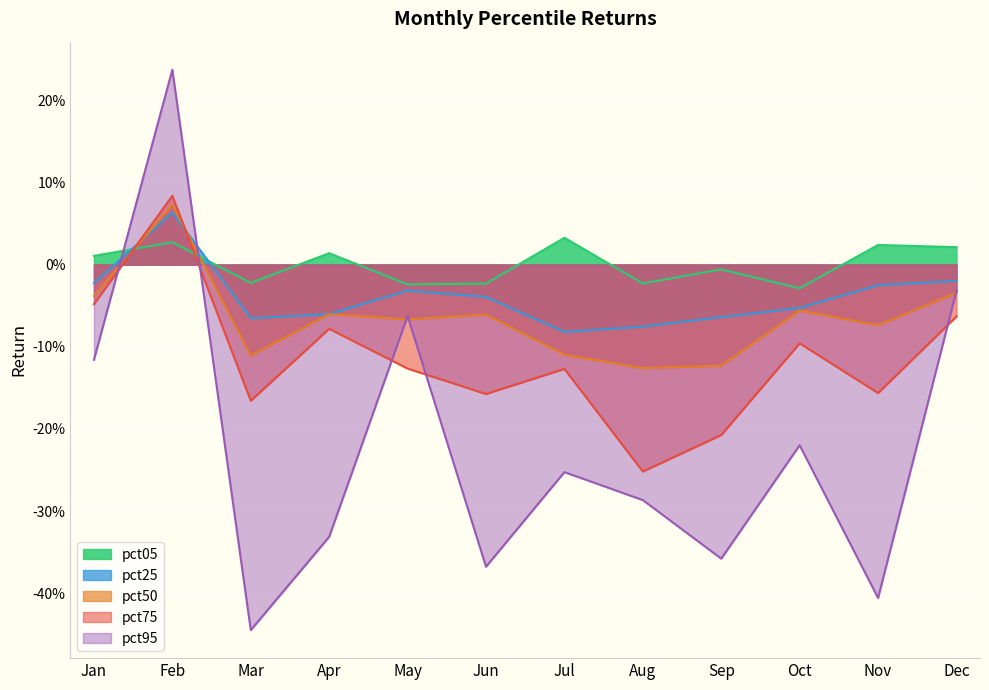

The value of pct95 at Aug is -0.5. True or false?

False